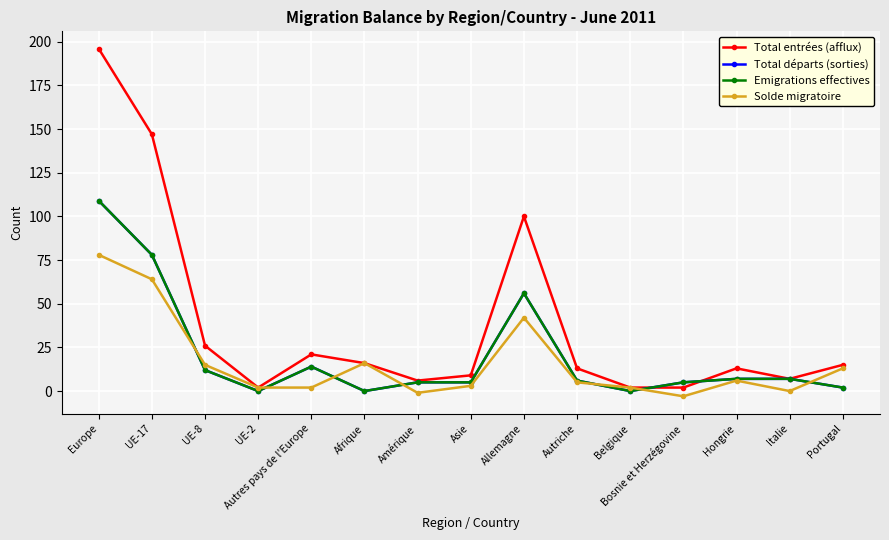

Is this an area chart (filled region under the line)?

No